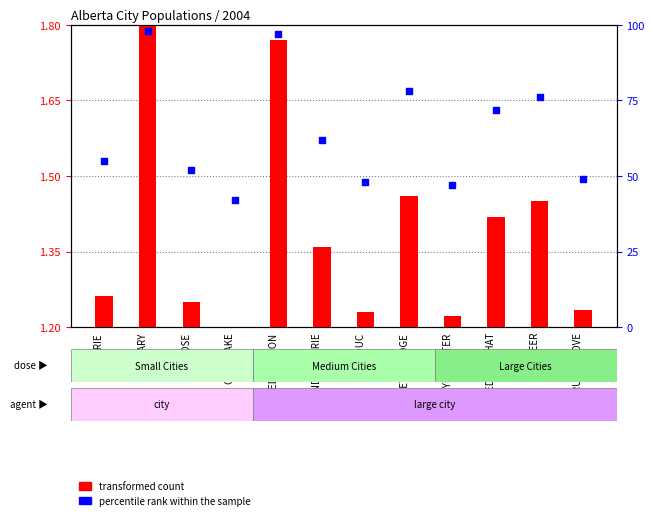

Approximately how many times larger is the value at MEDICINE HAT compared to EDMONTON?

0.7